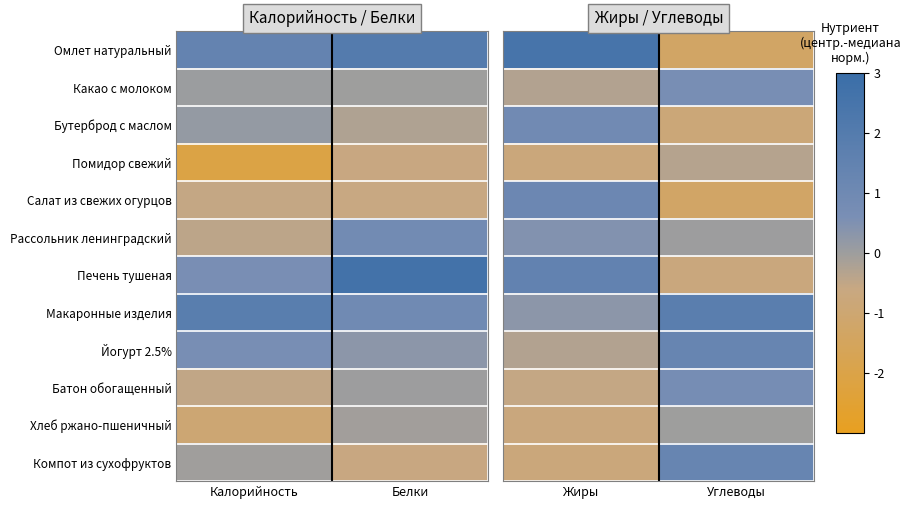

Is it true that Йогурт 2.5% equals -0.1 at Жиры?

False